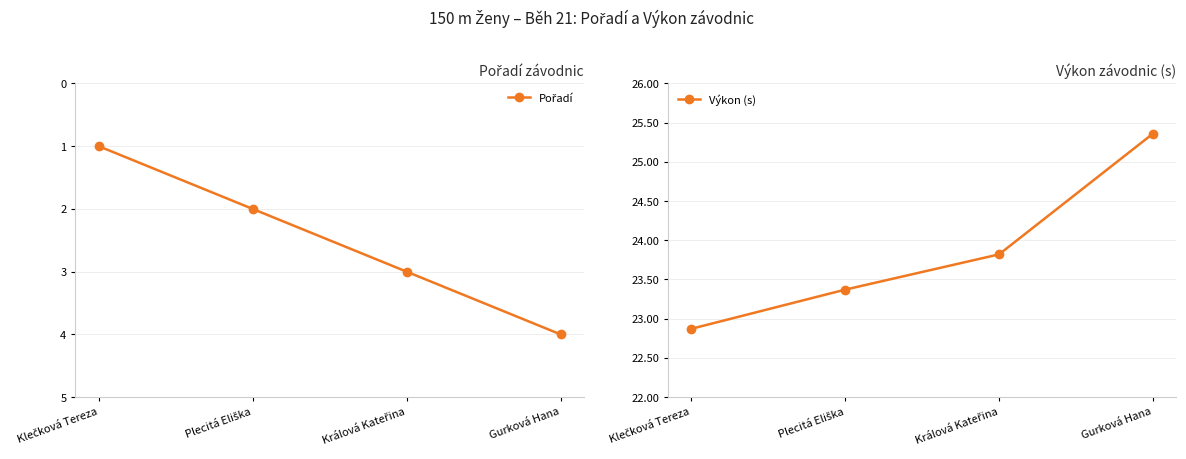

List the labels in order of Pořadí value, largest first.

Gurková Hana, Králová Kateřina, Plecitá Eliška, Klečková Tereza